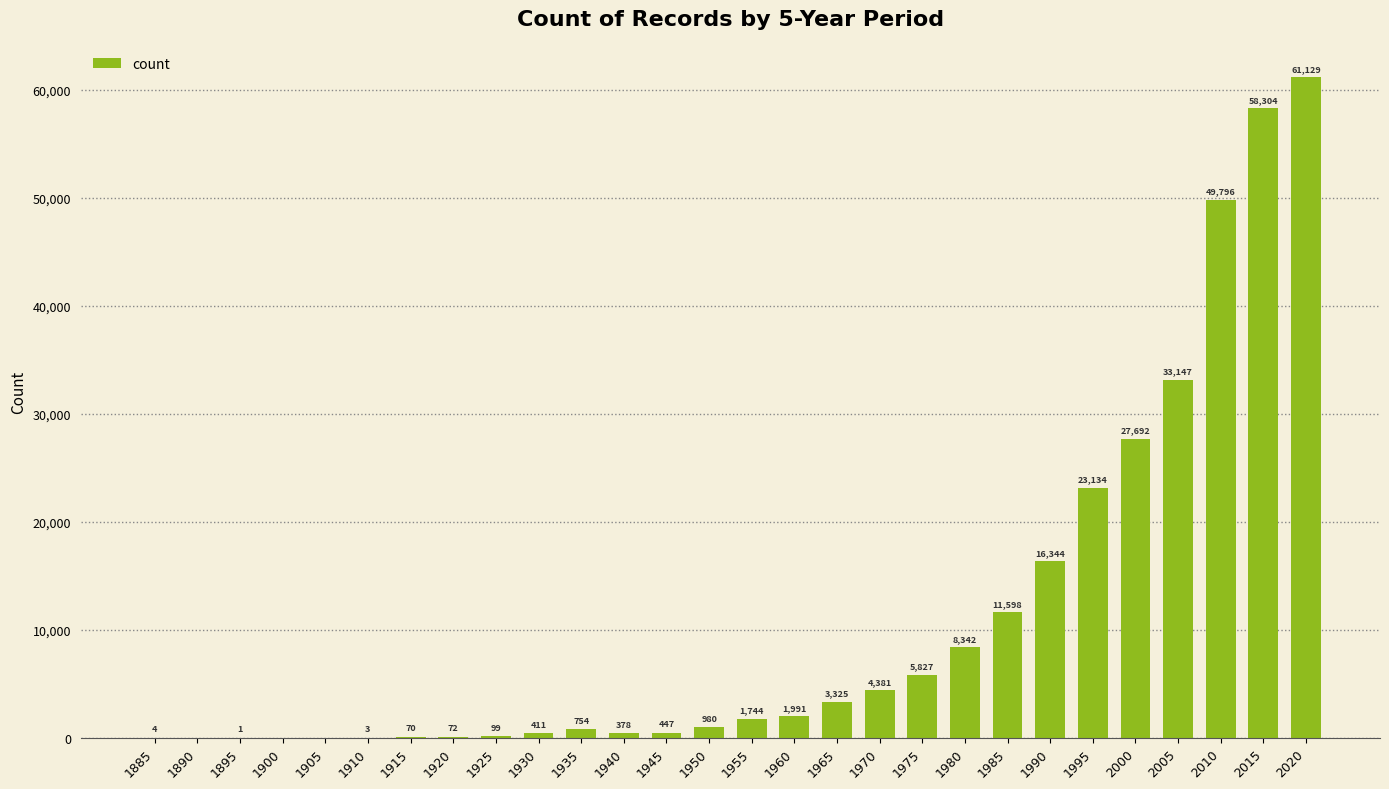

What is the sum of the values at 1955 and 1990?

18088